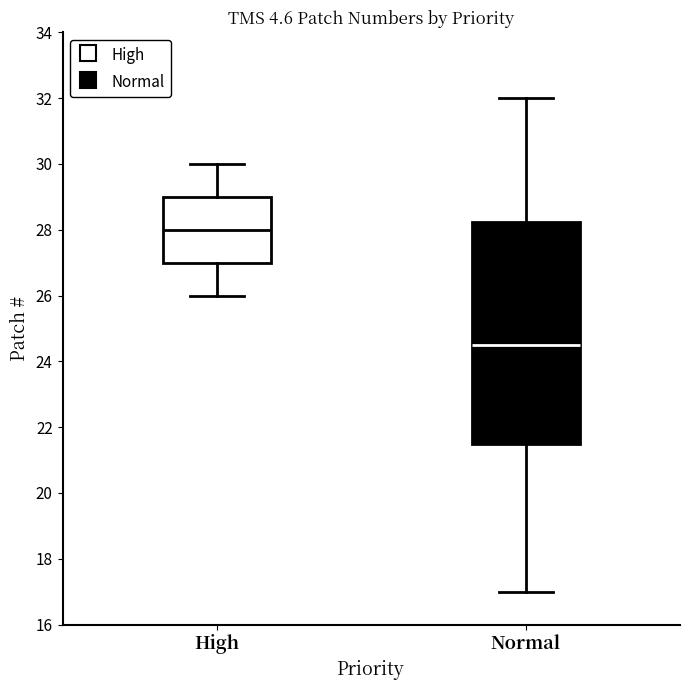

Where does the median line of the box for Normal sit on the y-axis? The values are not printed on the chart, so give them approximately, as read against the axis.

24.6